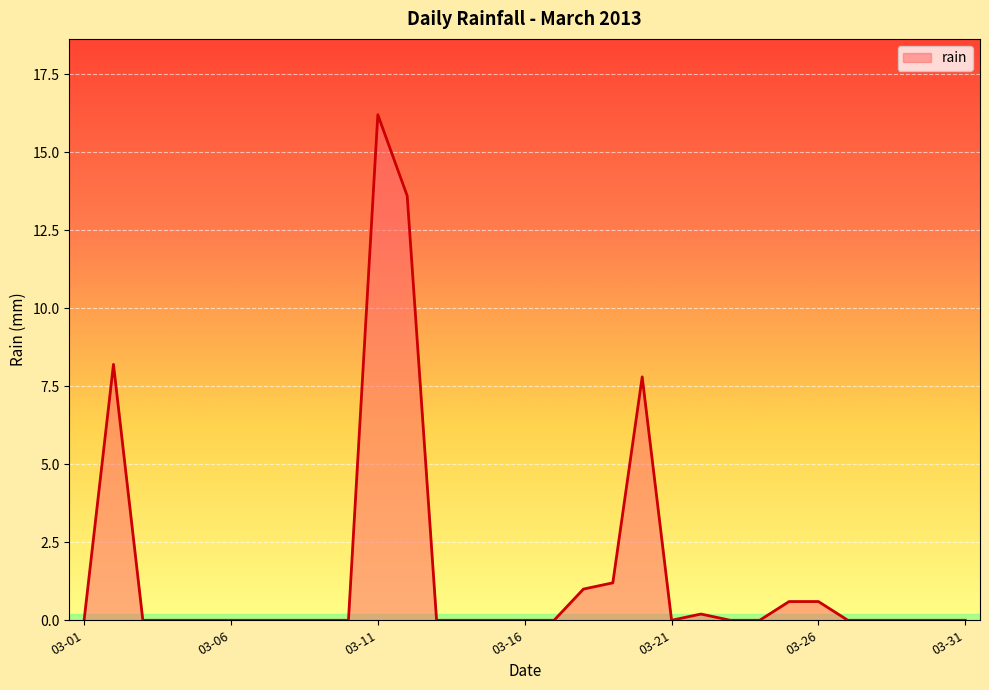

What is the difference between the maximum and minimum values?

16.2